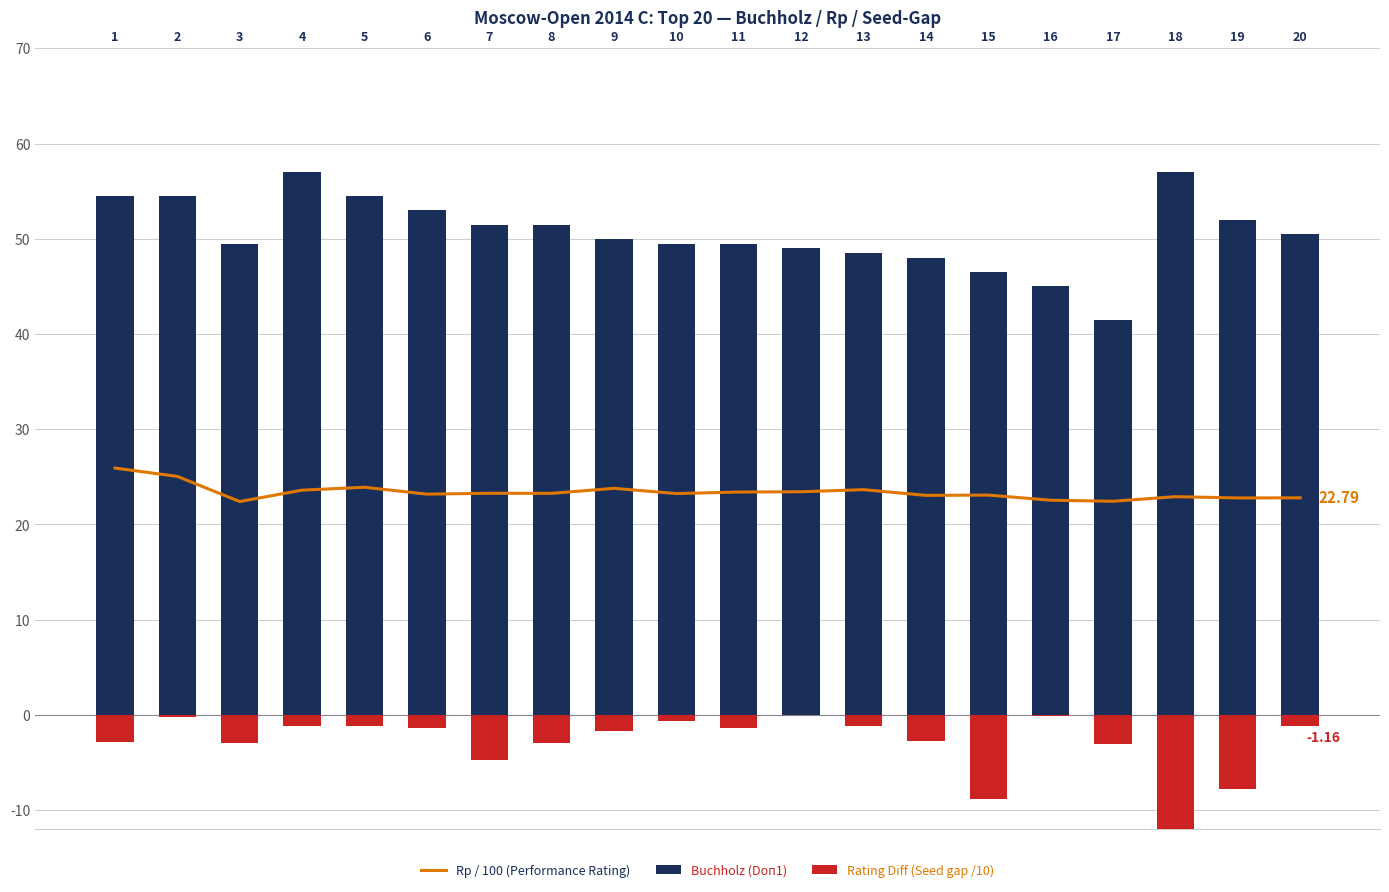

What value does the Rp / 100 (Performance Rating) series have at 17?

22.4